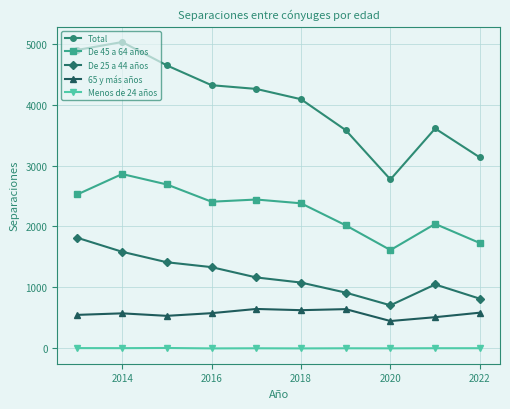

In De 25 a 44 años, how many points are higher than both neighbors (excluding endpoints)?

1